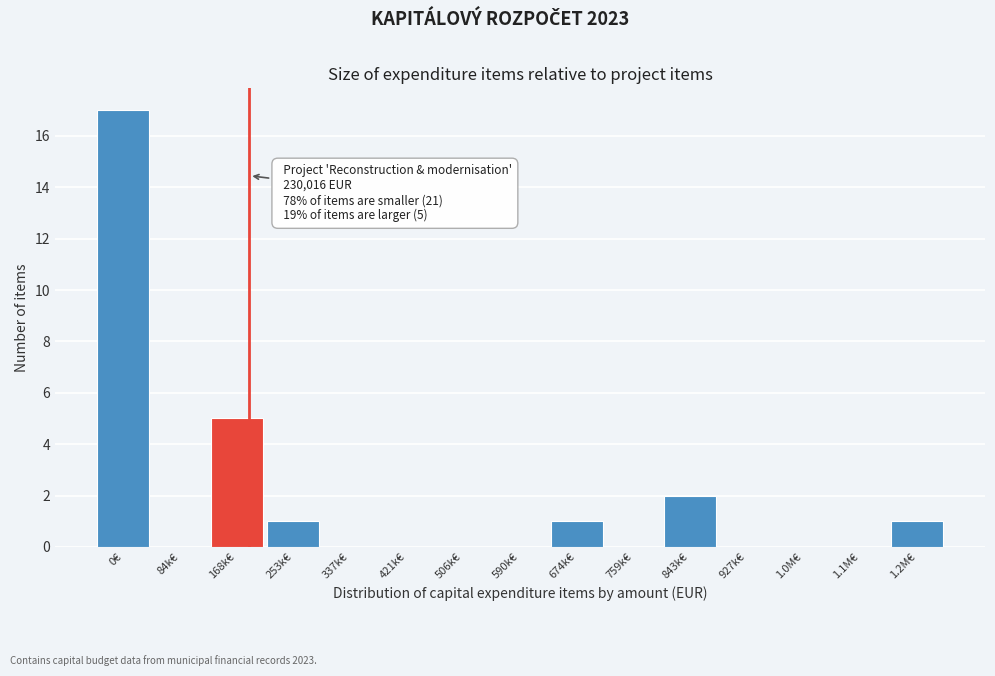

Reading left to right, extract all data points from this chart.

0€=17	84k€=0	168k€=5	253k€=1	337k€=0	421k€=0	506k€=0	590k€=0	674k€=1	759k€=0	843k€=2	927k€=0	1.0M€=0	1.1M€=0	1.2M€=1